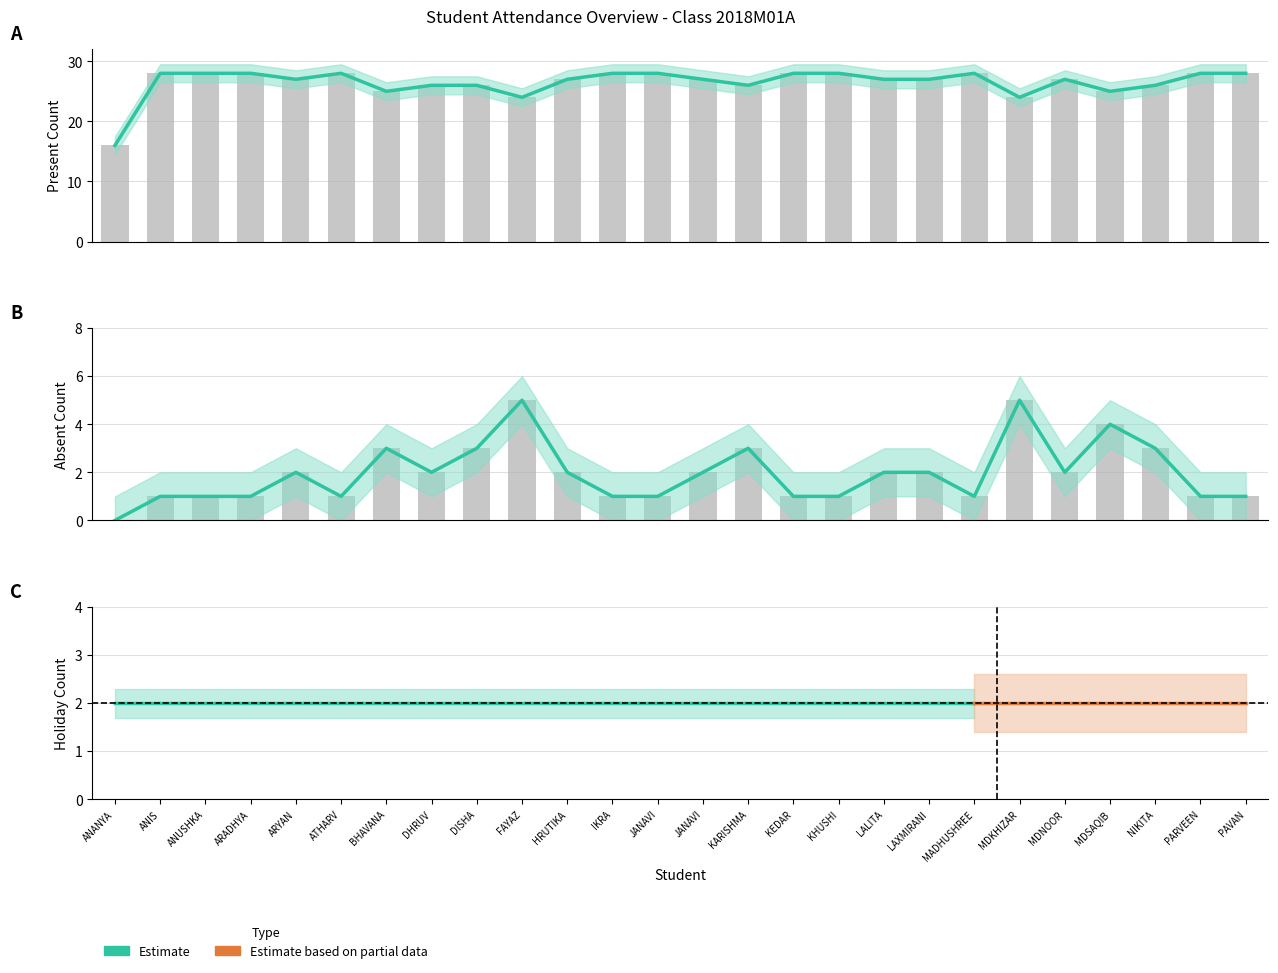

Which series has the largest range (max minus min)?

Present